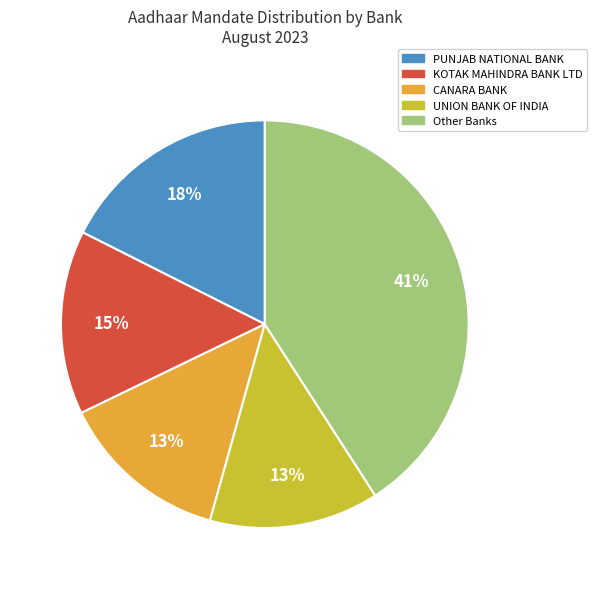

To the nearest percent, what is the difference between the PUNJAB NATIONAL BANK and KOTAK MAHINDRA BANK LTD slice percentages?

3%